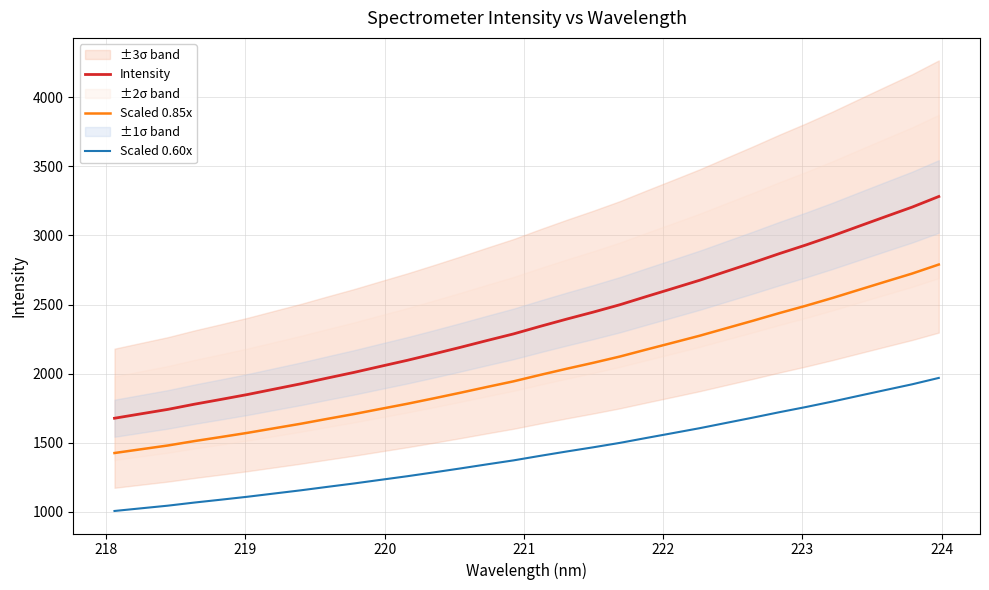

What is the lowest value of the Intensity series?

1677.6